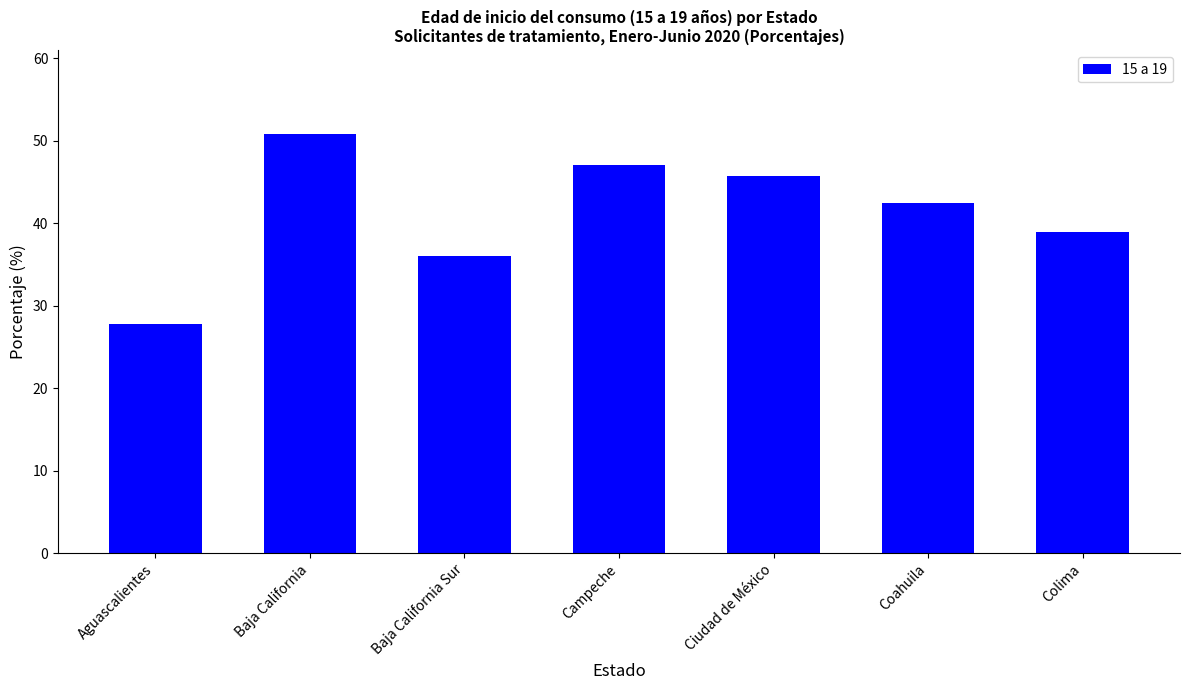

What is the difference between the second highest and minimum values?

19.3